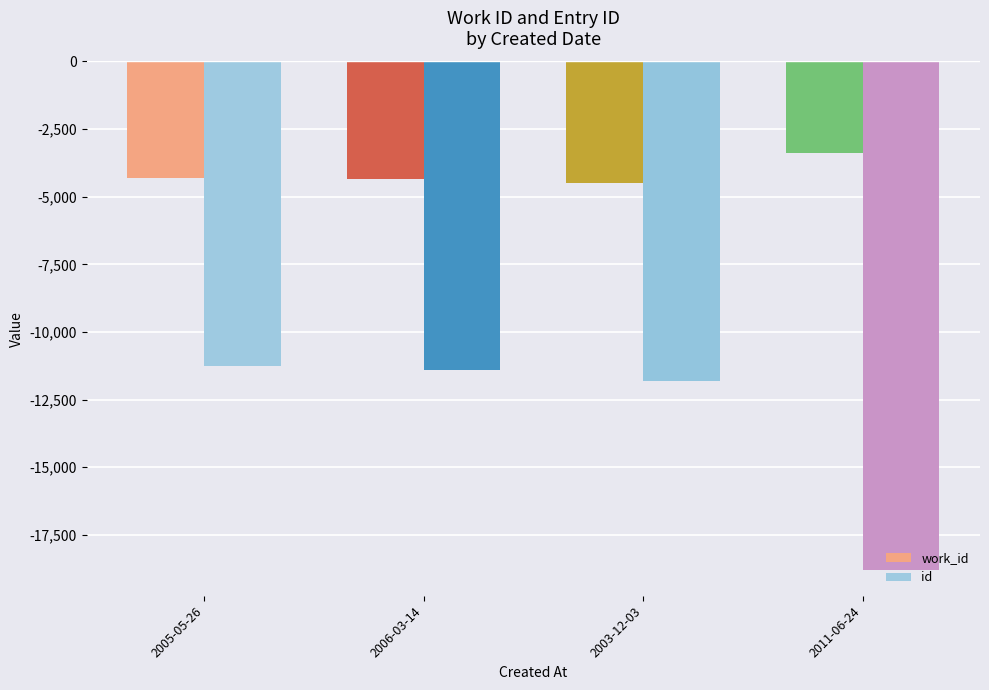

What is the average value of the id series?

-13325